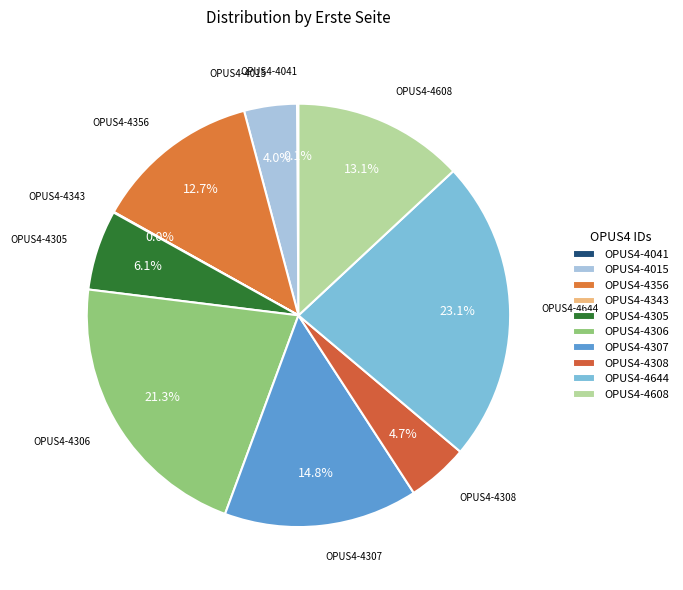

Combined, do OPUS4-4015 and OPUS4-4307 account for over 50%?

No